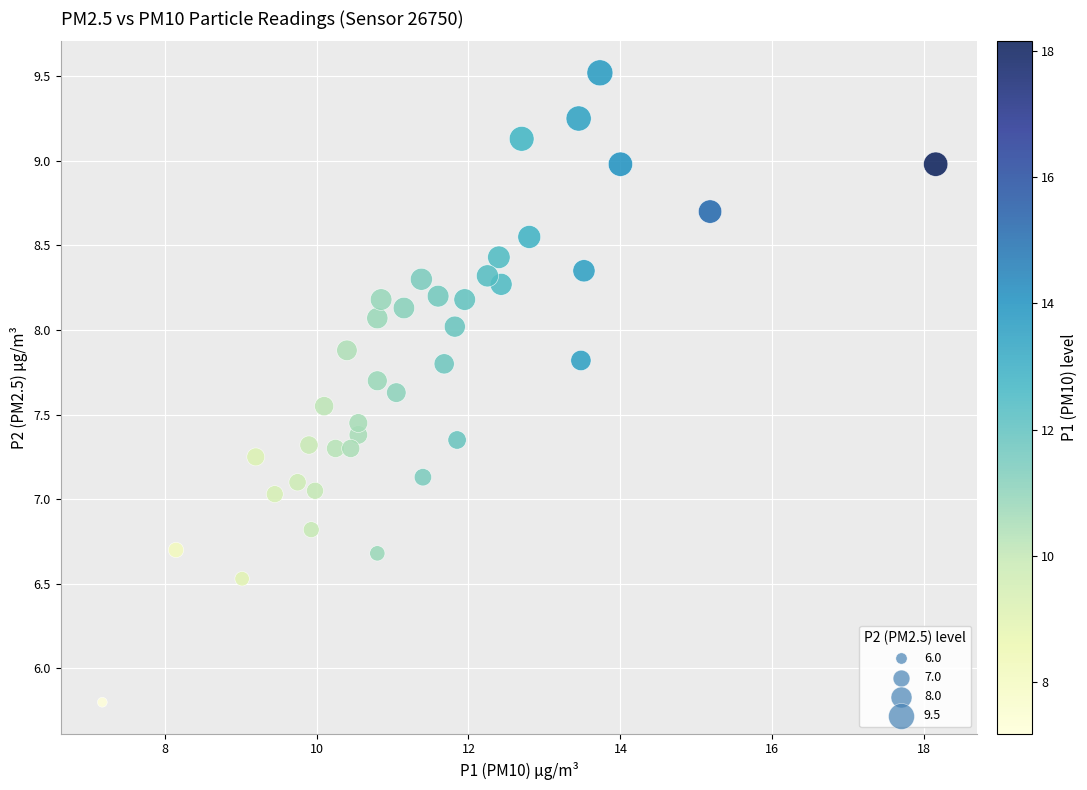

What is the range of Y values (max minus min)?

3.7